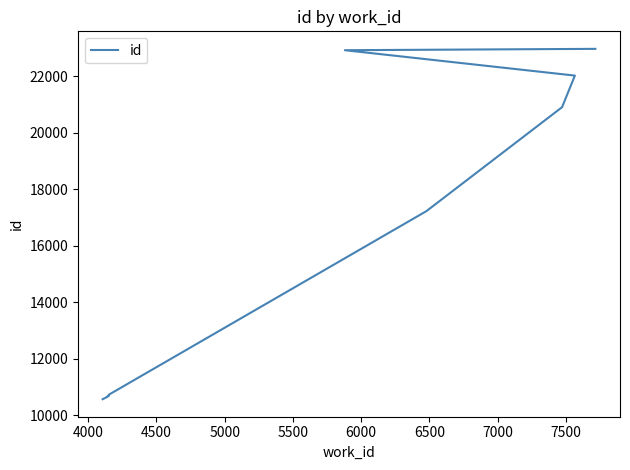

What is the difference between the values at 5000 and 4000?

31